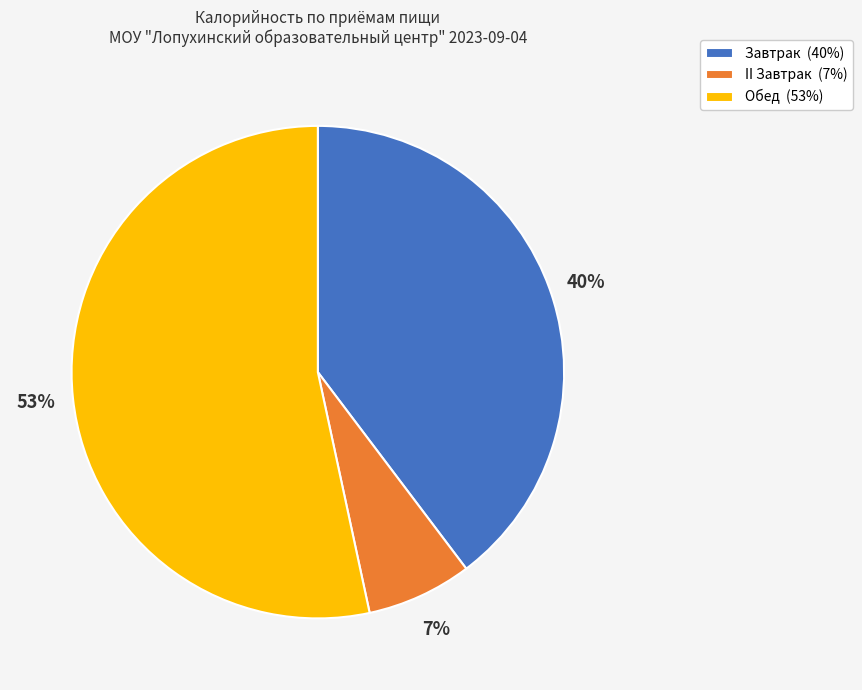

To the nearest percent, what is the combined percentage of Обед and Завтрак?

93%